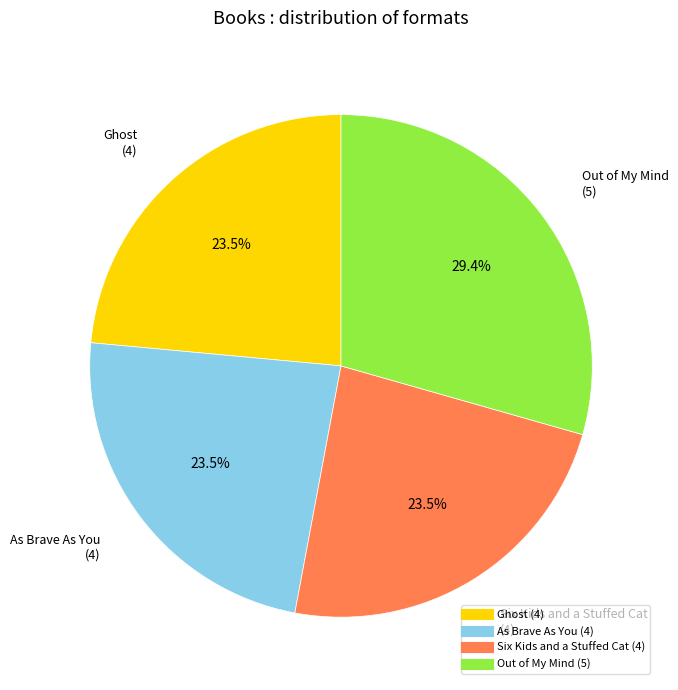

Does any single category account for the majority?

No